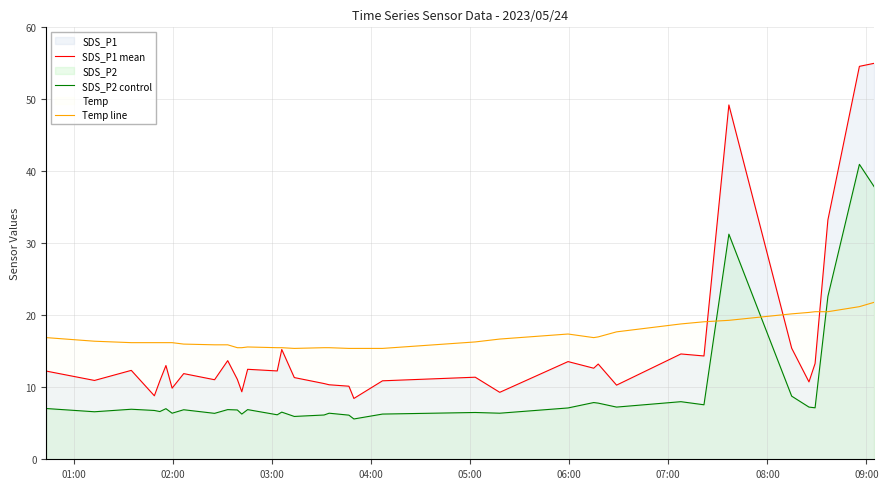

What is the maximum value shown in the chart?

55.0